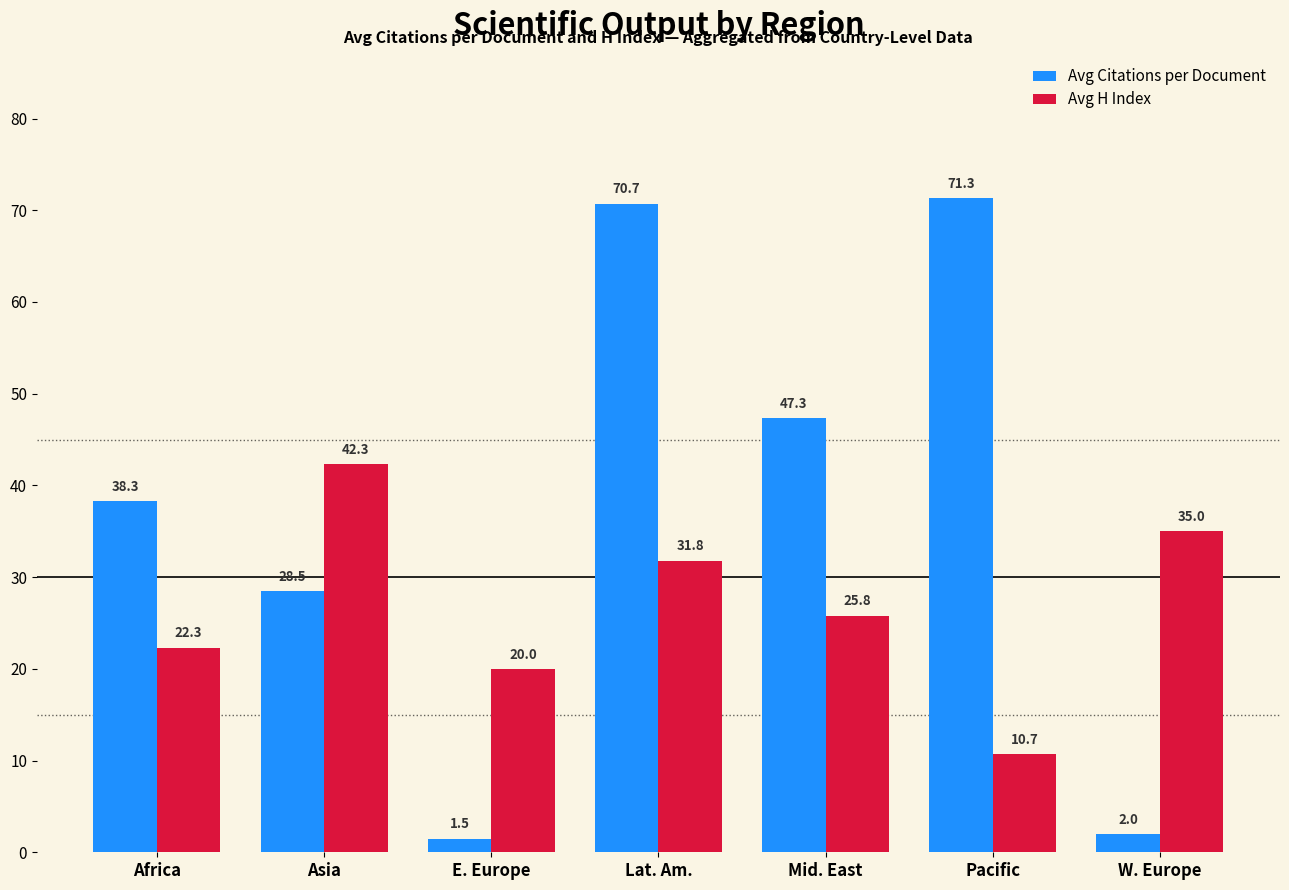

True or false: Avg Citations per Document has a value of 46.5 at Asia.

False